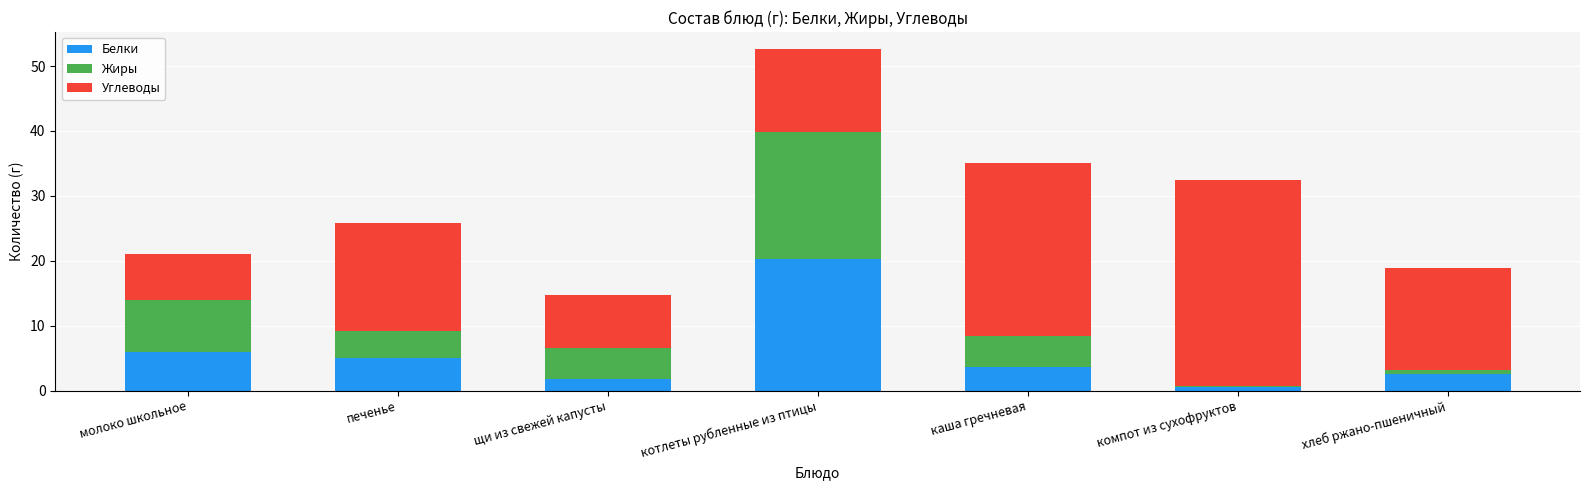

Reading left to right, transcribe the values for Белки.

молоко школьное=6.0	печенье=5.0	щи из свежей капусты=1.8	котлеты рубленные из птицы=20.2	каша гречневая=3.6	компот из сухофруктов=0.6	хлеб ржано-пшеничный=2.6